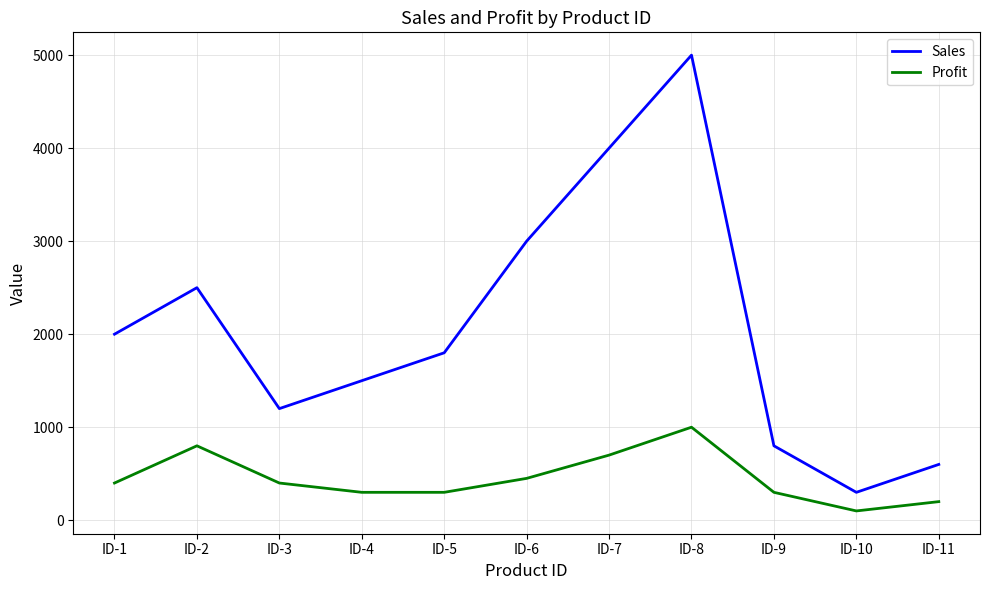

Reading right to left, what are all the values shown in this chart?

Sales: 600	300	800	5000	4000	3000	1800	1500	1200	2500	2000
Profit: 200	100	300	1000	700	450	300	300	400	800	400